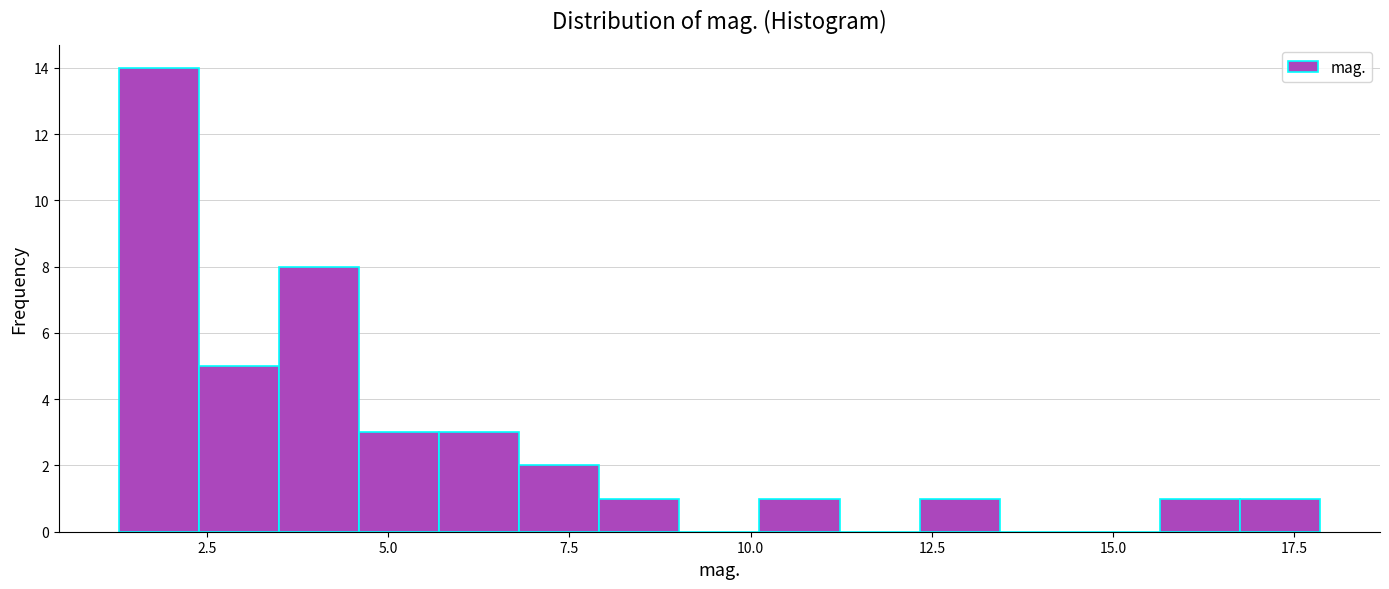

Read against the x-axis, roughly where is the centre of the tallest bar?

2.0